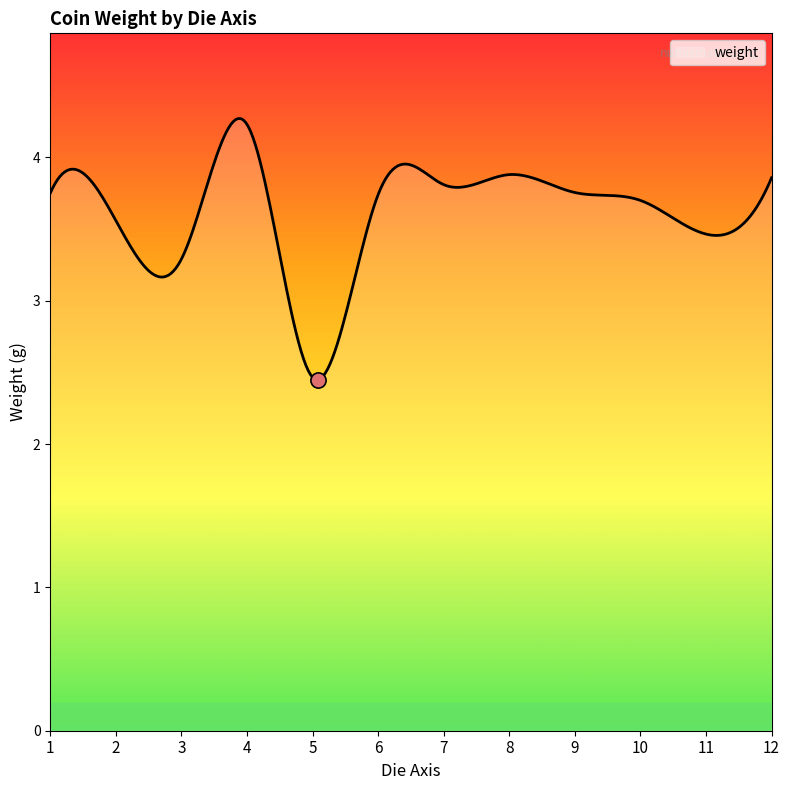

What is the change in value from 3 to 7?

+0.4